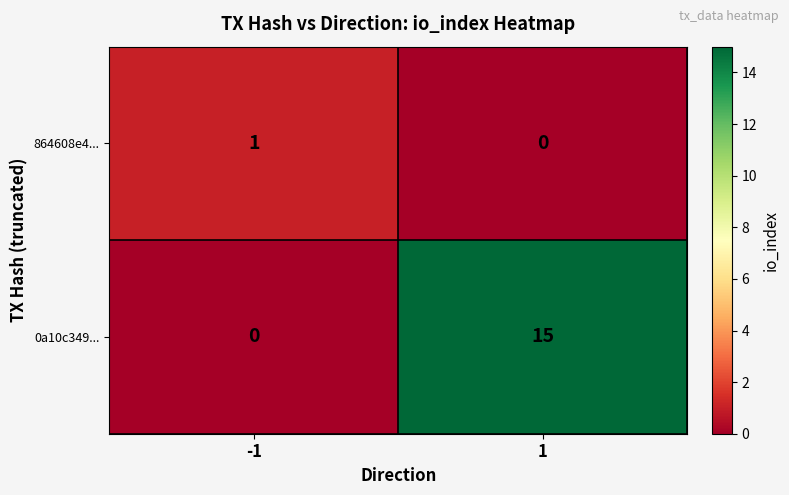

How many data points in 0a10c349... are less than 15?

1